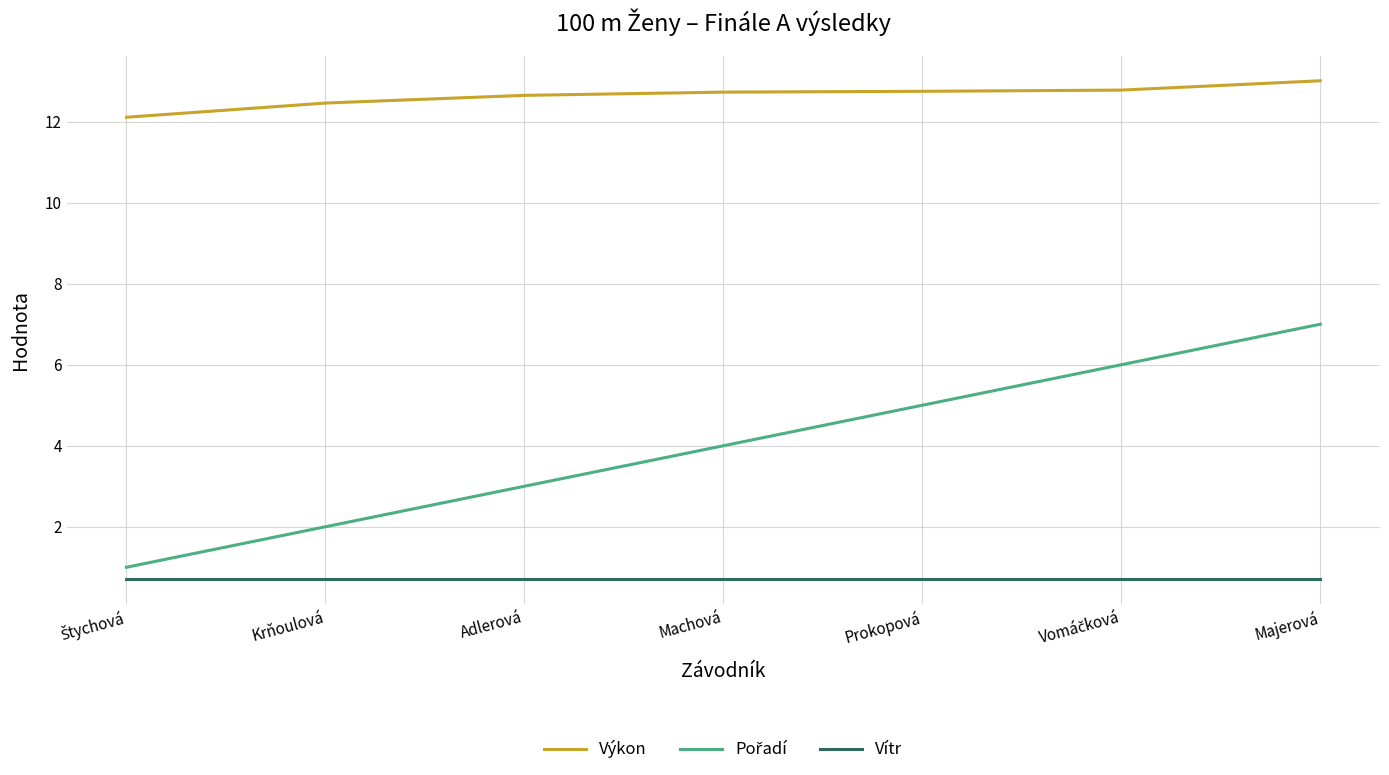

What is the spread (max minus min) of values at Krňoulová?

11.8